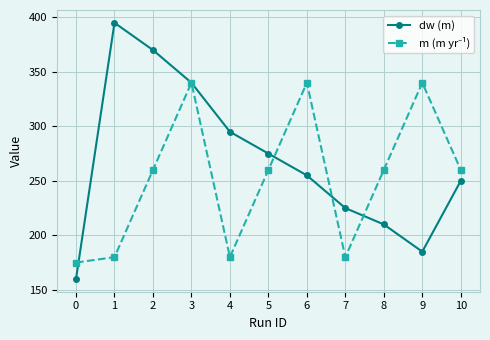

What is the total value across all series at 2?

630